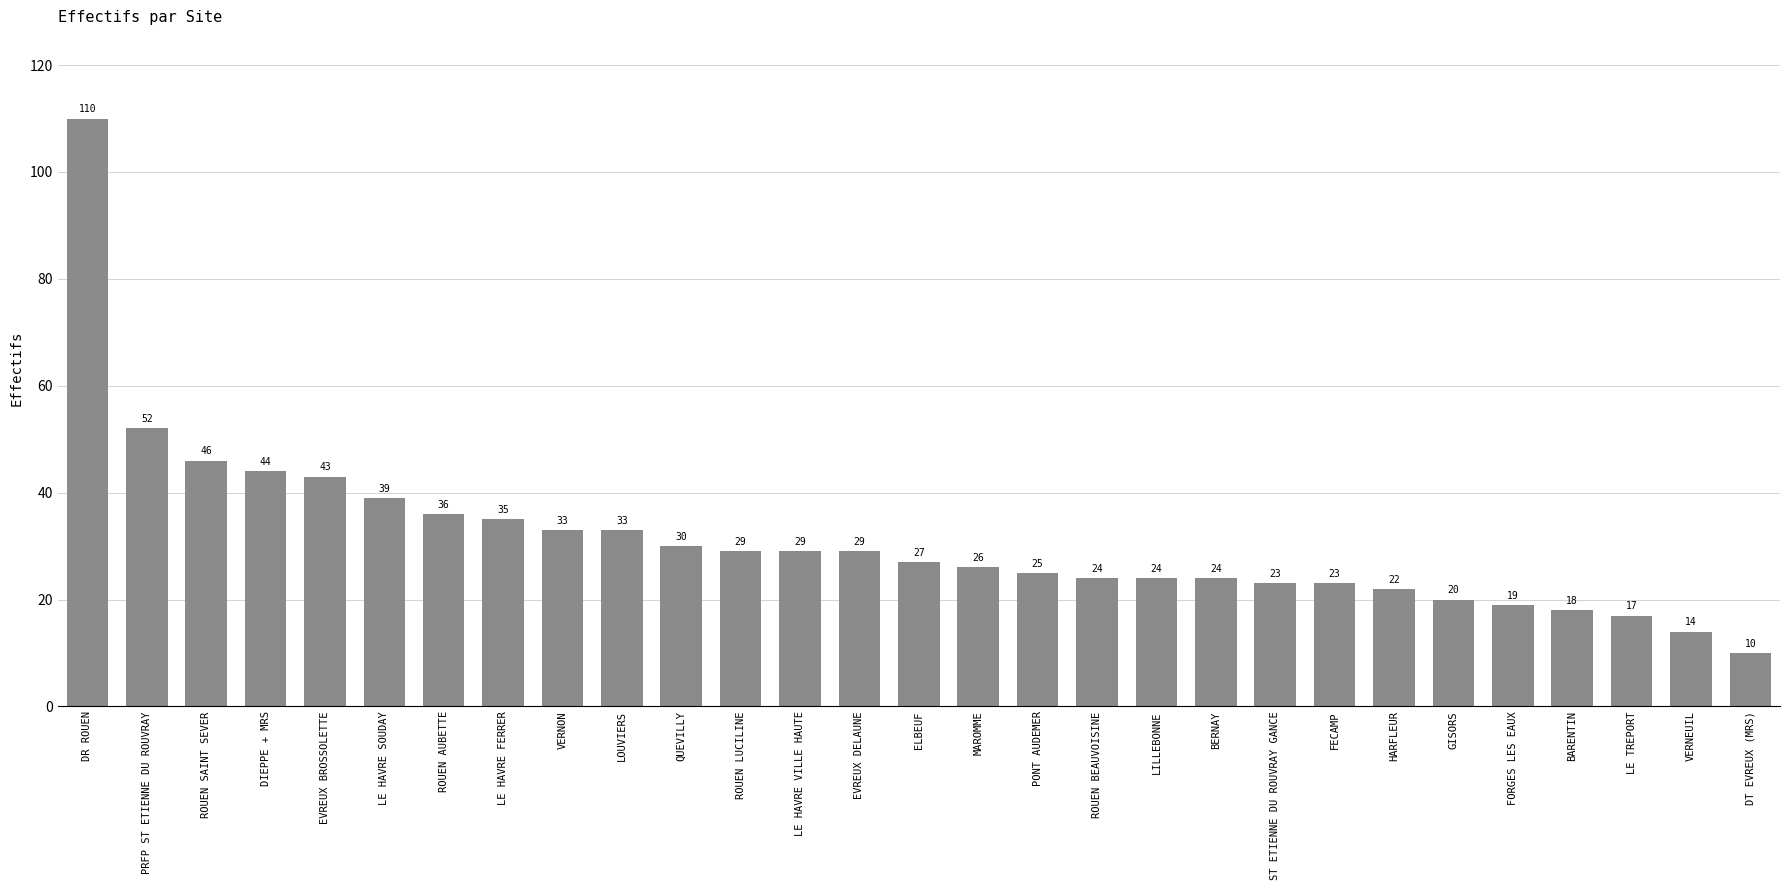

At which label does the data first exceed 27?

DR ROUEN